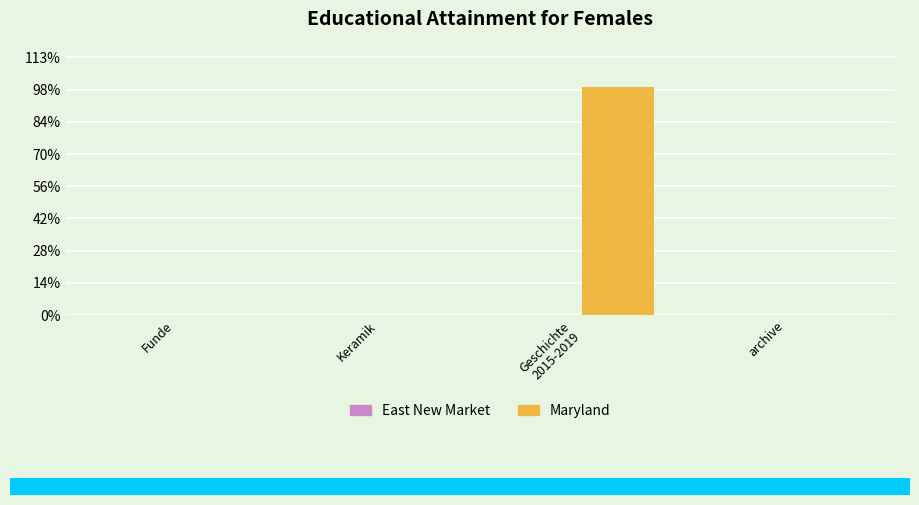

How many data points does each series have?

4